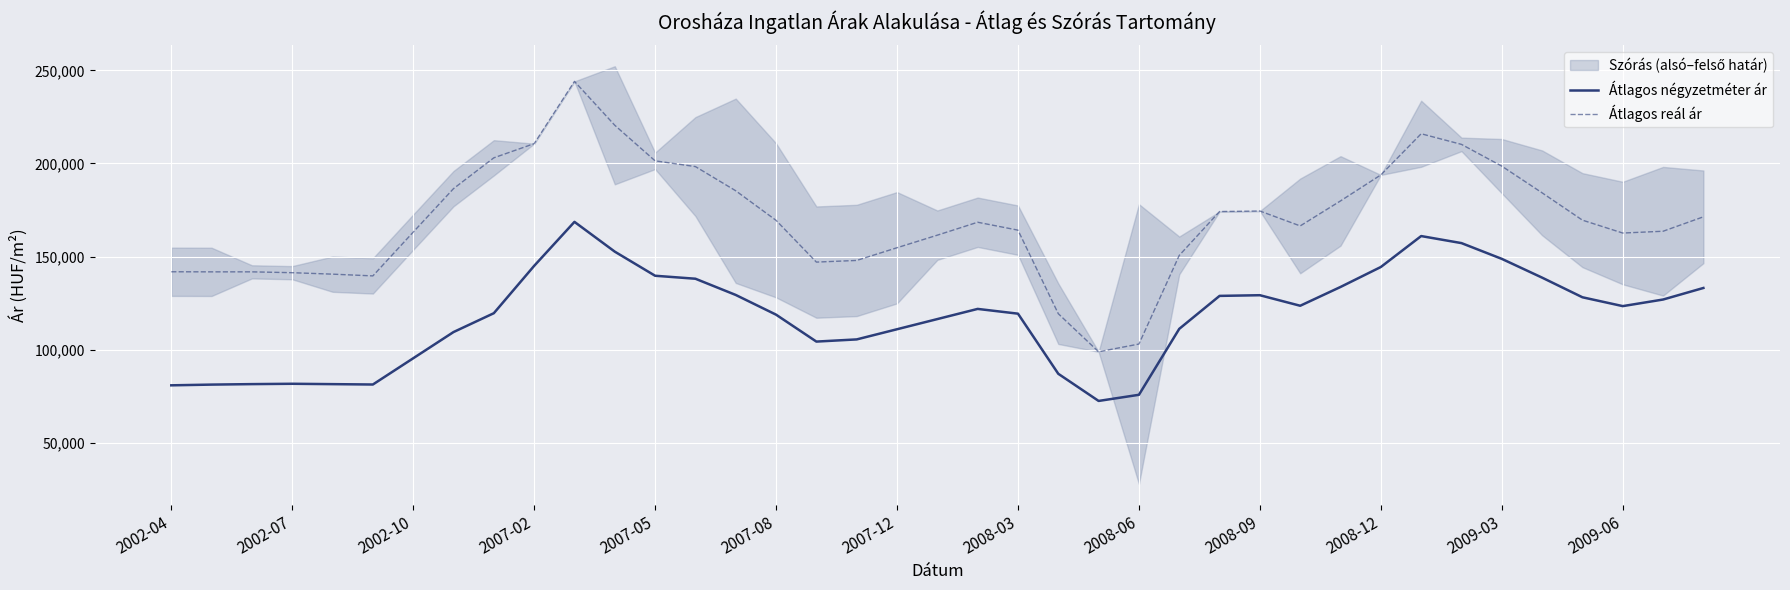

True or false: Átlagos négyzetméter ár and Átlagos reál ár intersect in this chart.

False